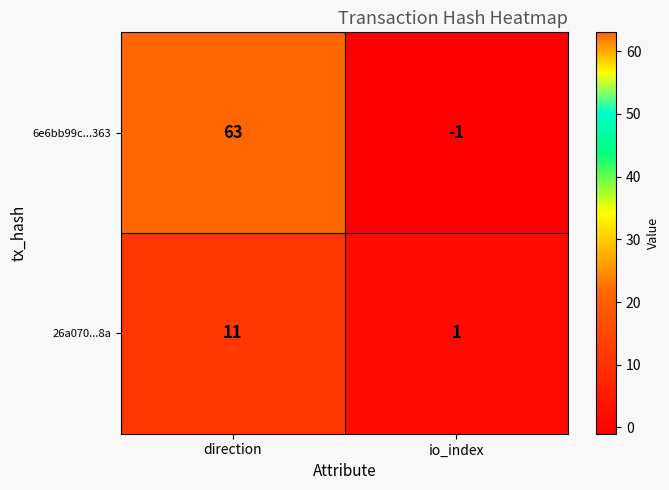

List the series in order of their overall mean, highest first.

6e6bb99c...363, 26a070...8a